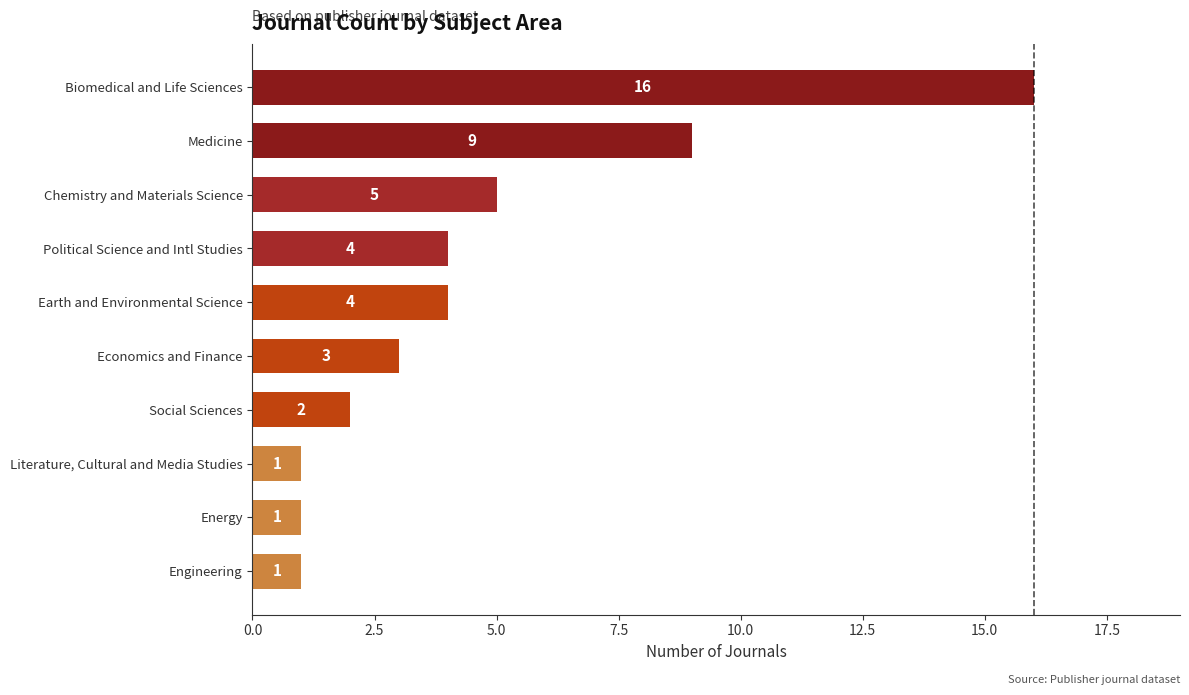

What is the difference between the maximum and minimum values?

15